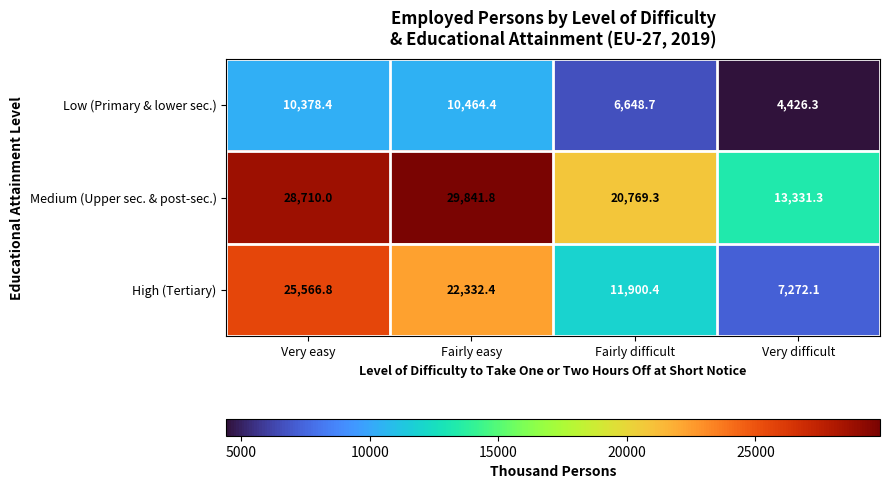

At Very difficult, list the series in order from largest to smallest.

Medium (Upper sec. & post-sec.), High (Tertiary), Low (Primary & lower sec.)